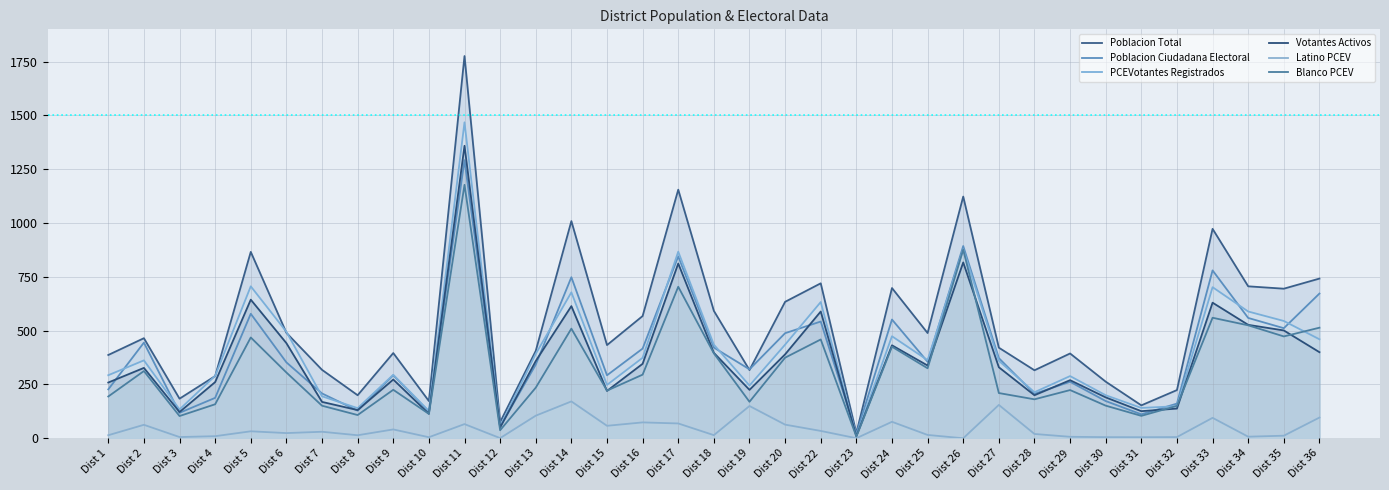

Between Dist 9 and Dist 25, which series saw the biggest shift?

Blanco PCEV